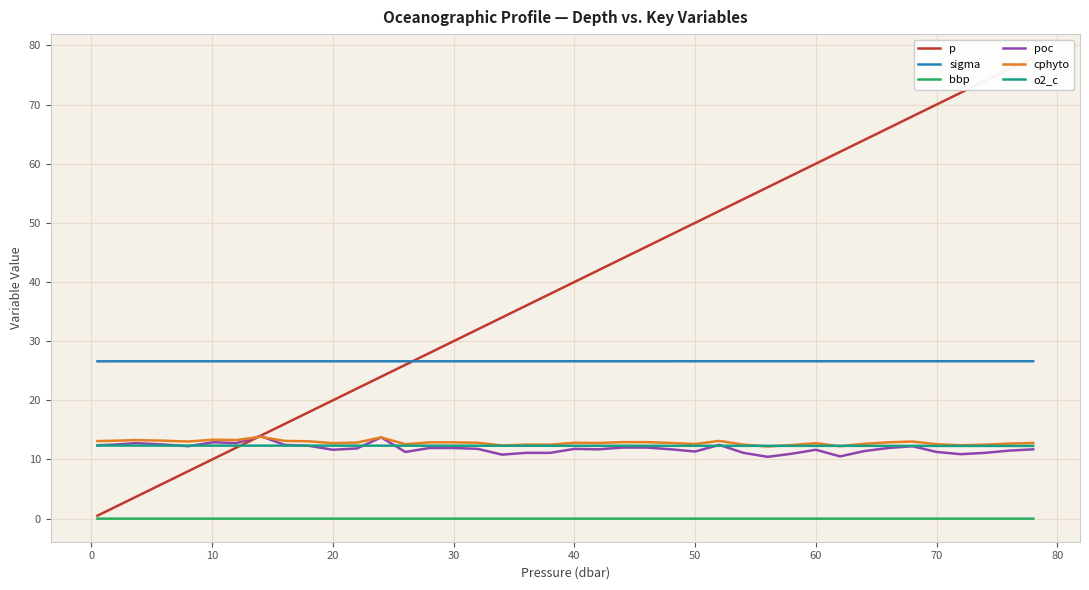

What is the average value of the o2_c series?

12.3